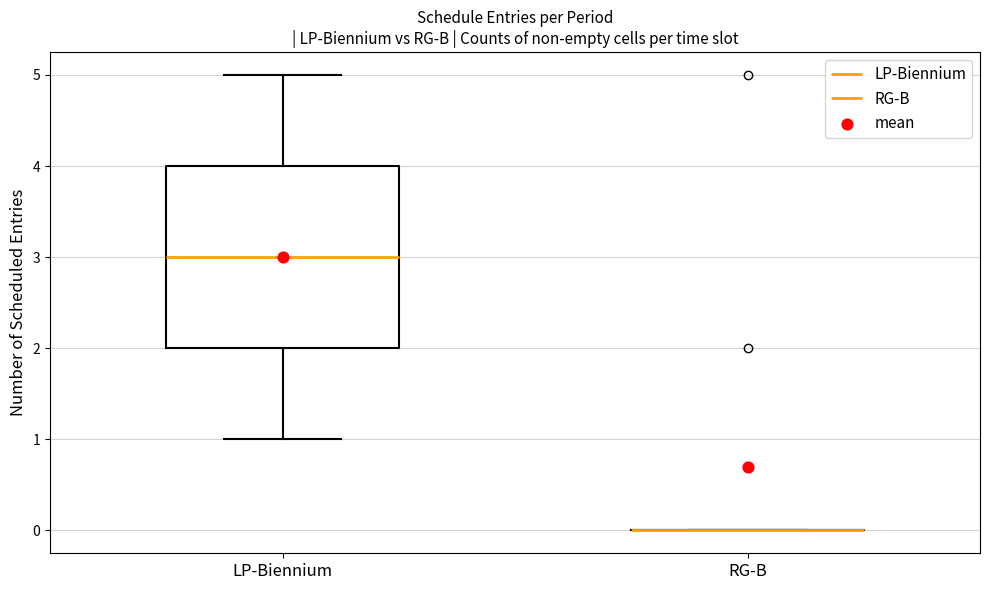

Where is the upper edge of the box for LP-Biennium on the y-axis? The values are not printed on the chart, so give them approximately, as read against the axis.

4